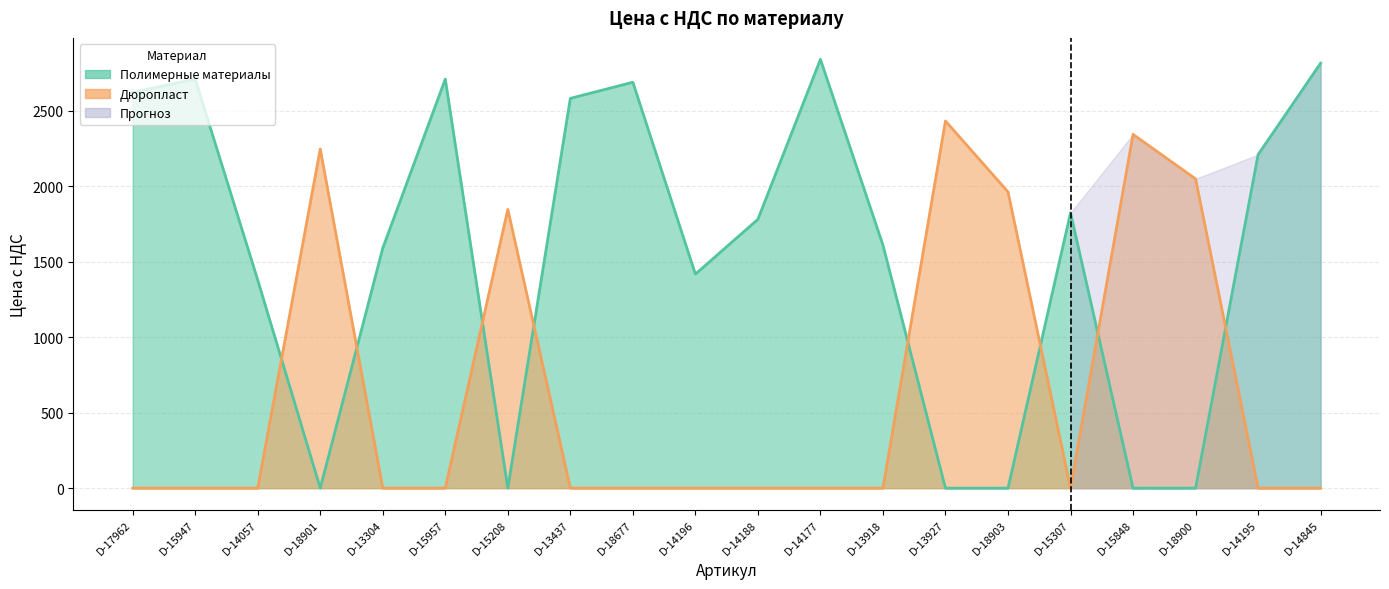

True or false: Дюропласт has a value of 3550.1 at D-13927.

False